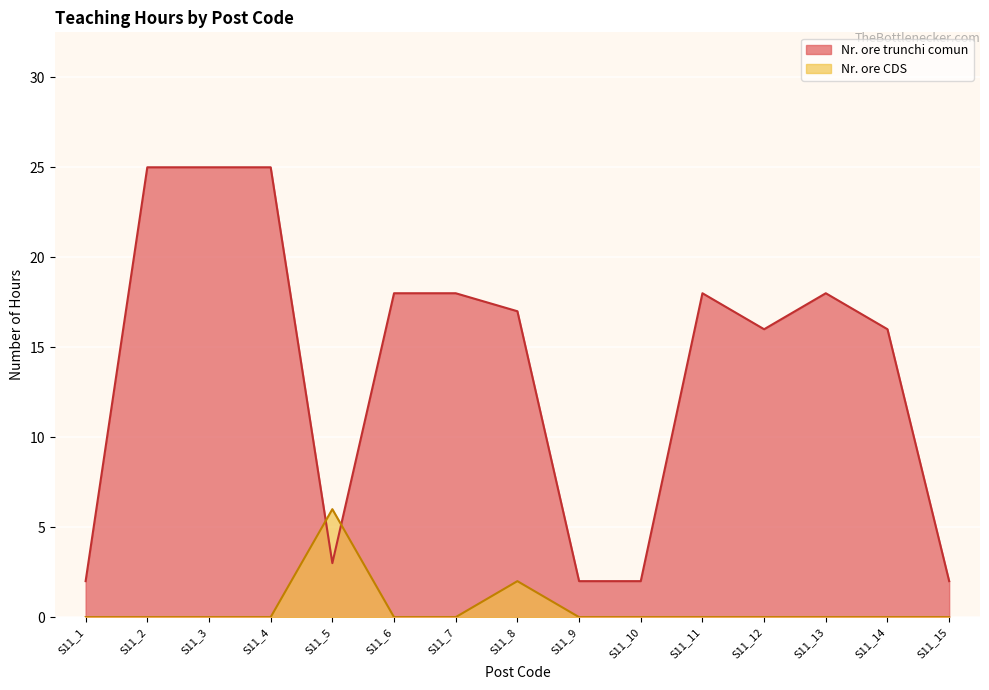

What is the maximum value for Nr. ore CDS?

6